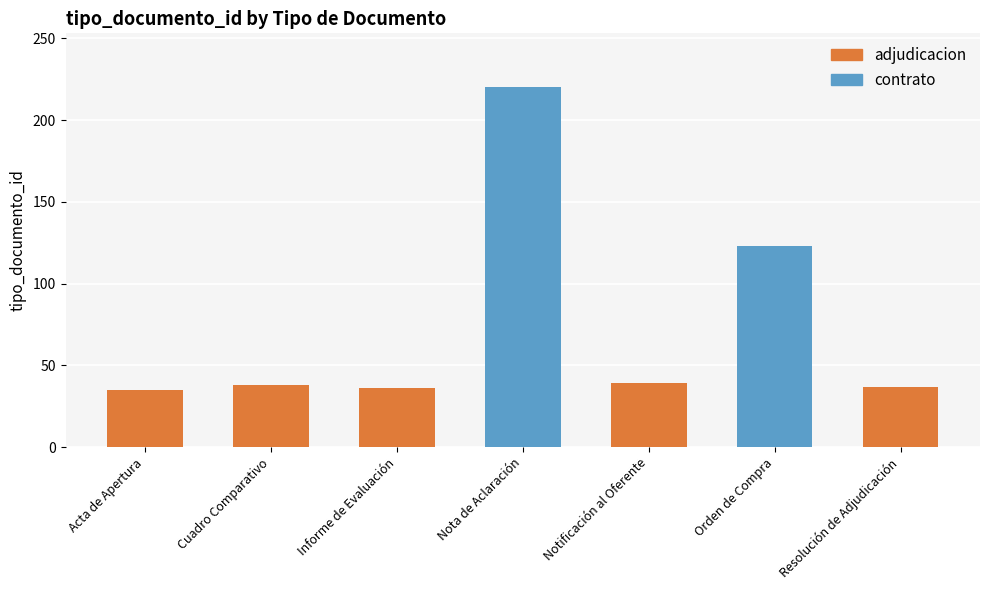

Is it true that the value at Resolución de Adjudicación is 53?

False